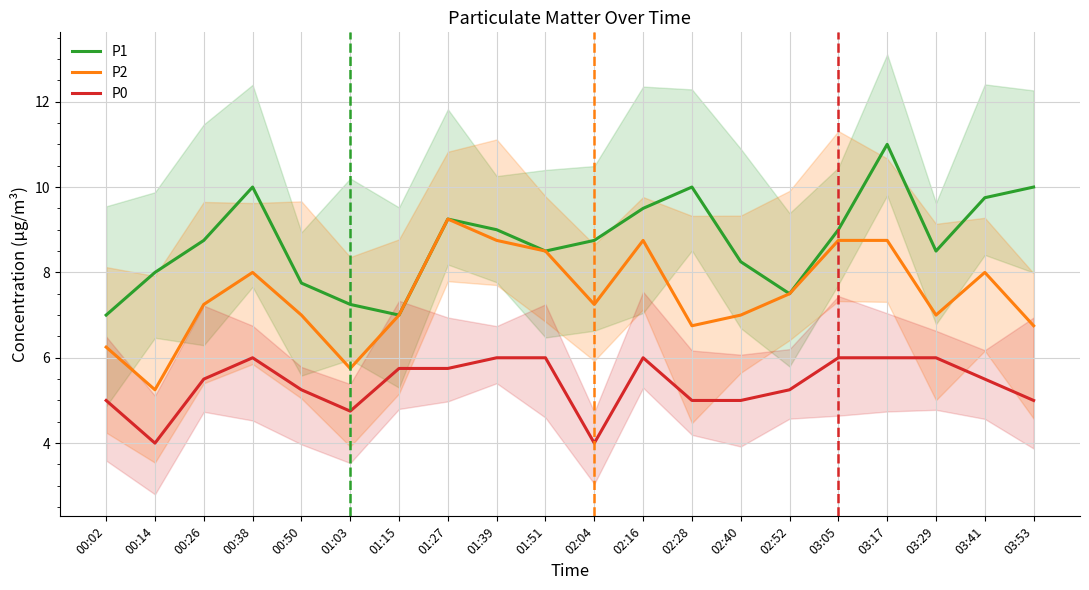

The value of P1 at 01:27 is 13.1. True or false?

False